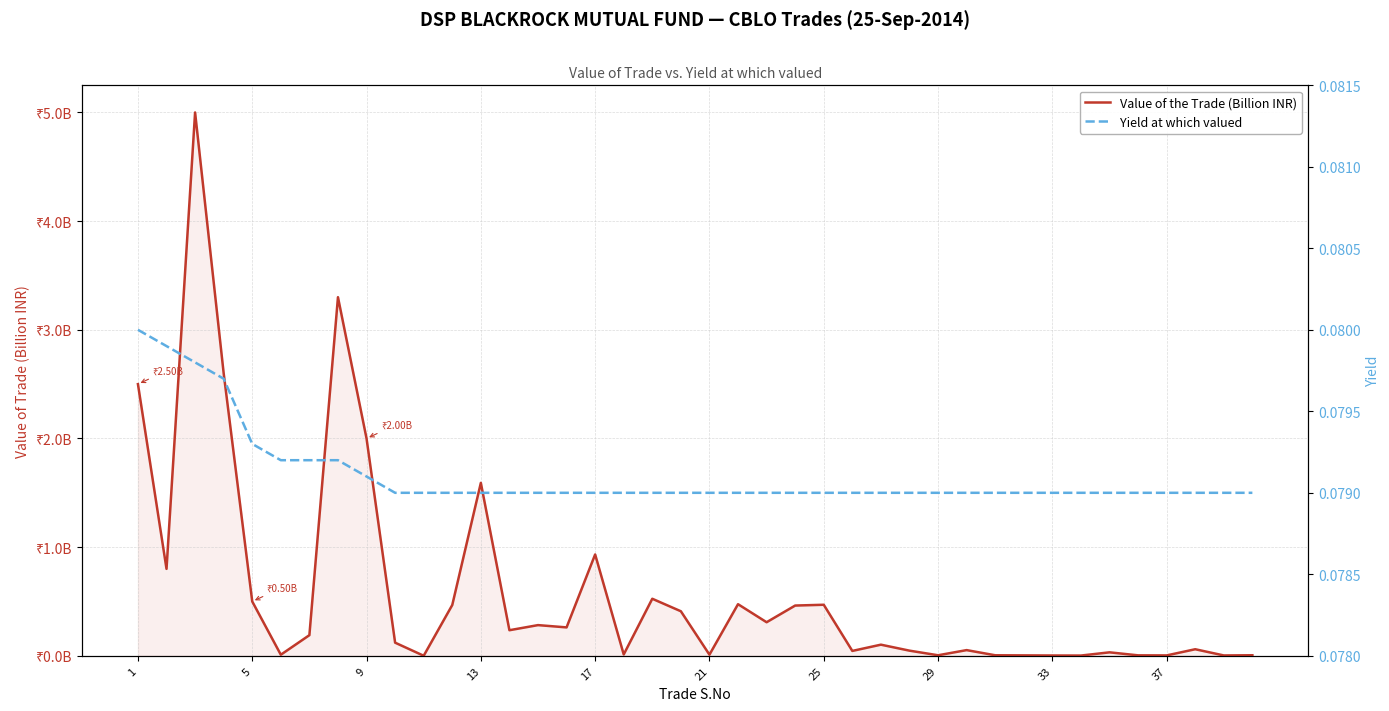

Is it true that Yield at which valued equals 0.0 at 29?

False